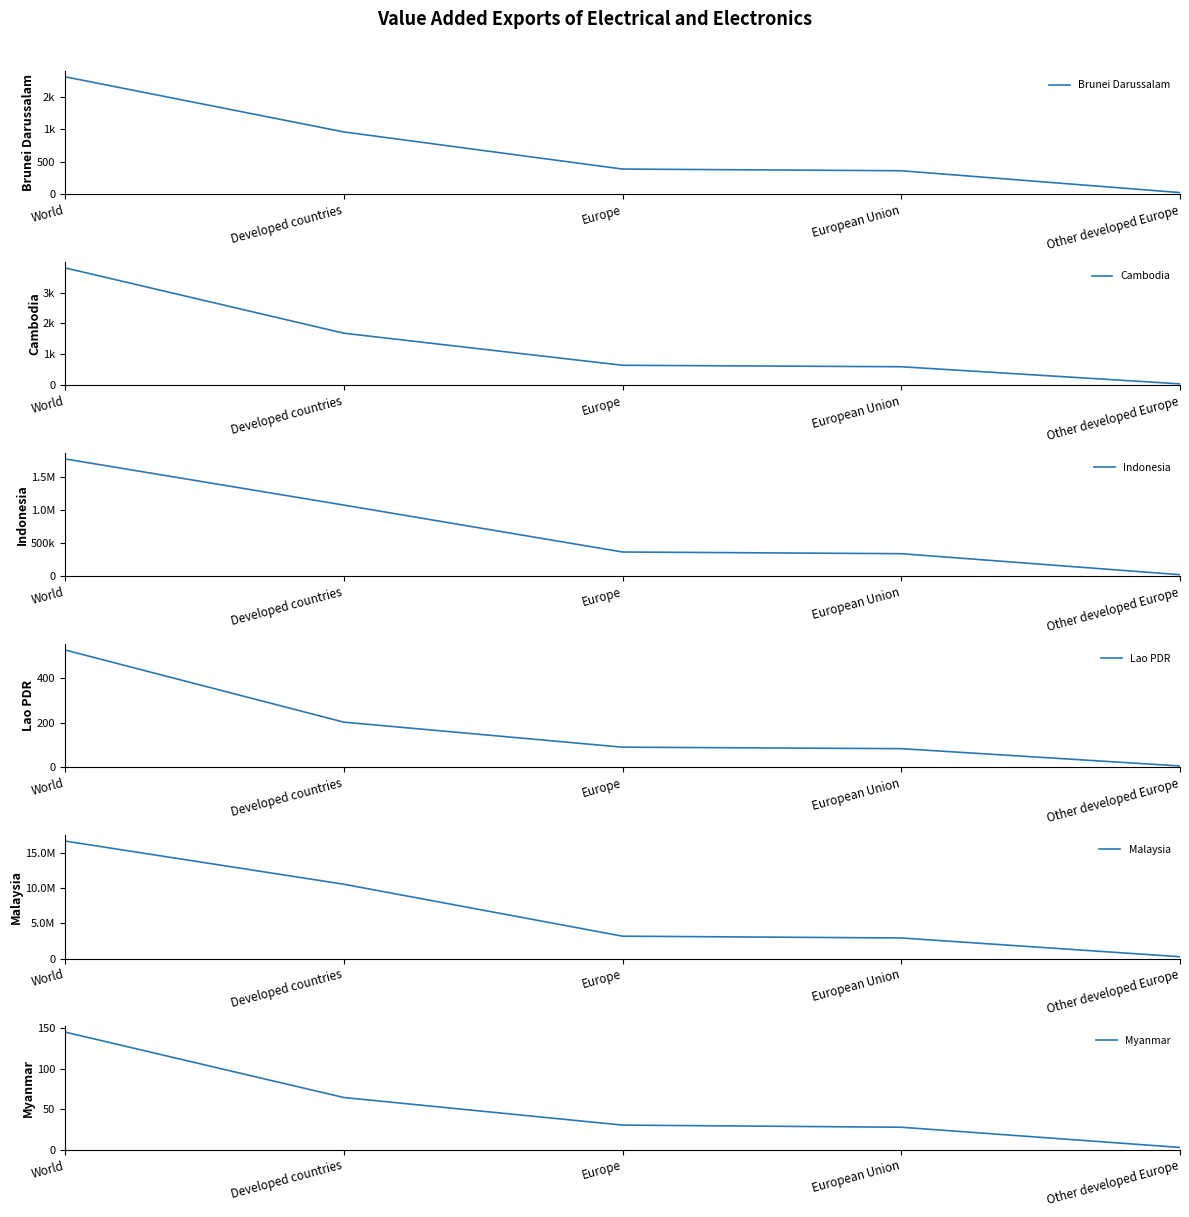

What is the value of the Lao PDR point at the 4th from the left?

83.9